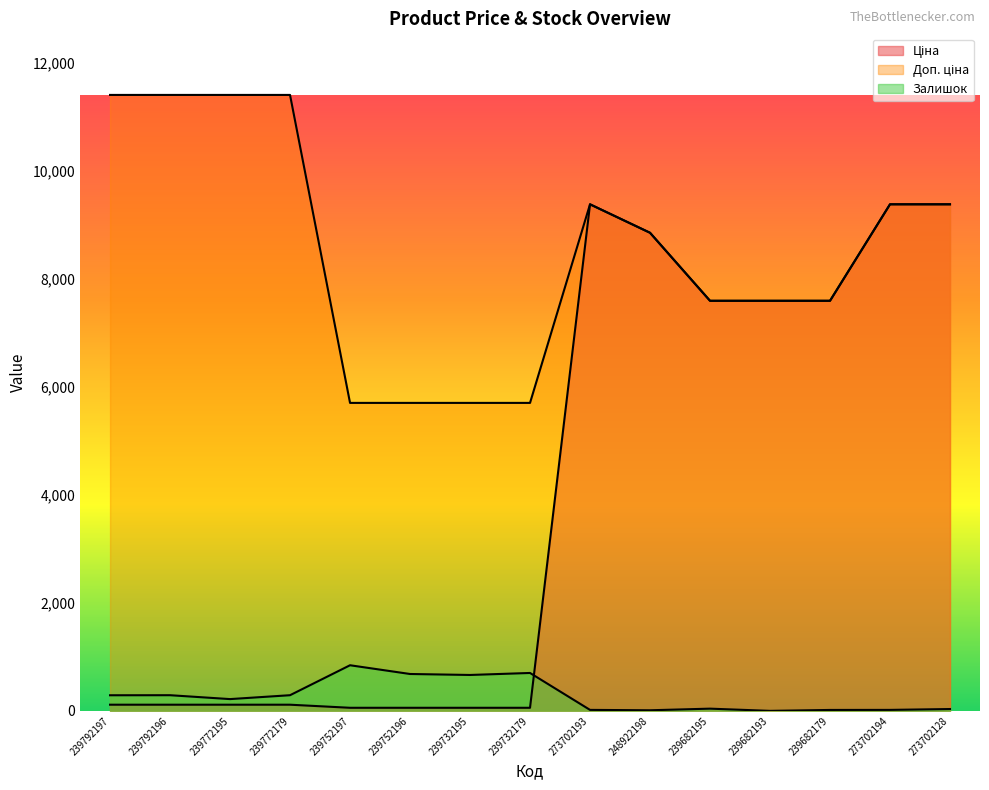

What is the average value of the Залишок series?

274.7